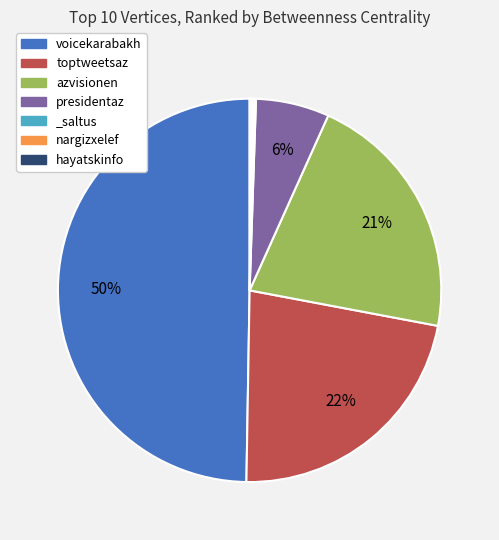

Is it true that presidentaz is 1% of the pie?

False